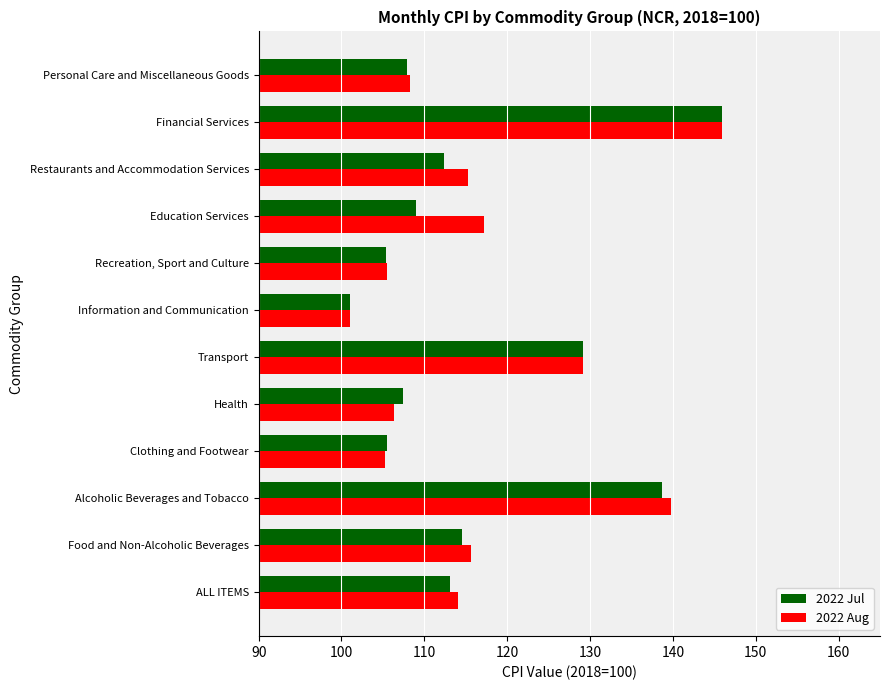

At how many categories does at least one series exceed 102?

11